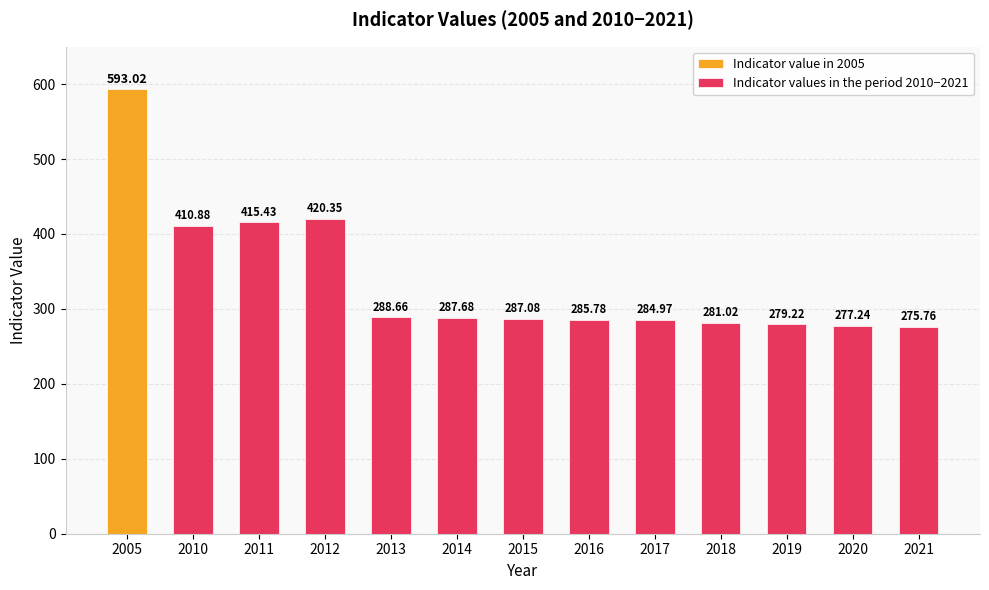

Rank the categories by Indicator values in the period 2010−2021 value from lowest to highest.

2021, 2020, 2019, 2018, 2017, 2016, 2015, 2014, 2013, 2010, 2011, 2012